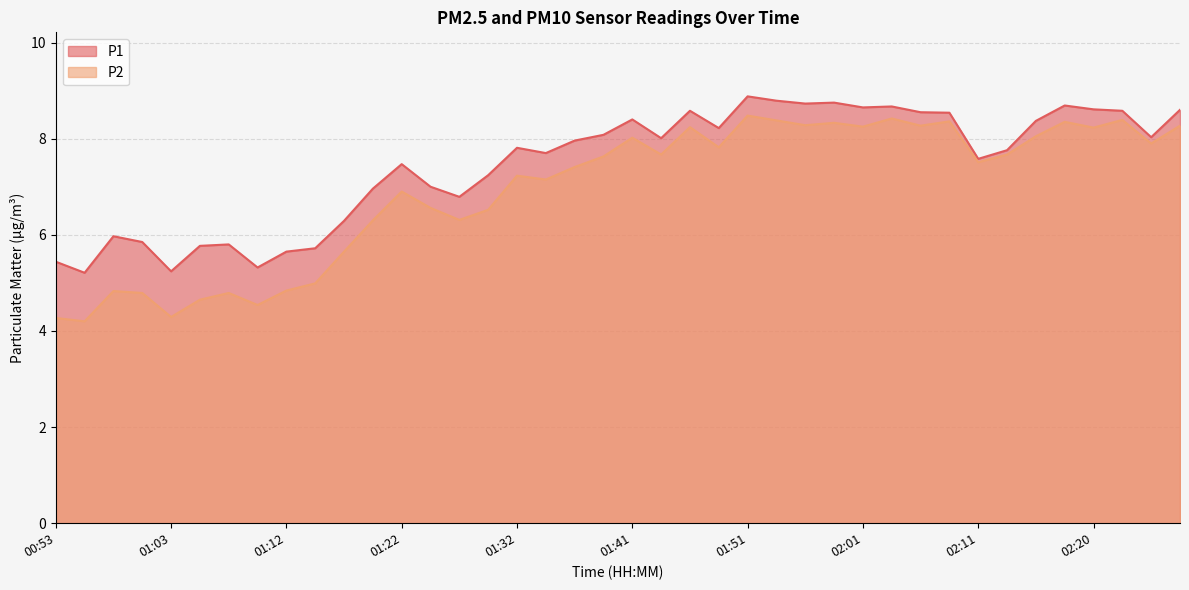

What is the smallest value displayed?

4.2